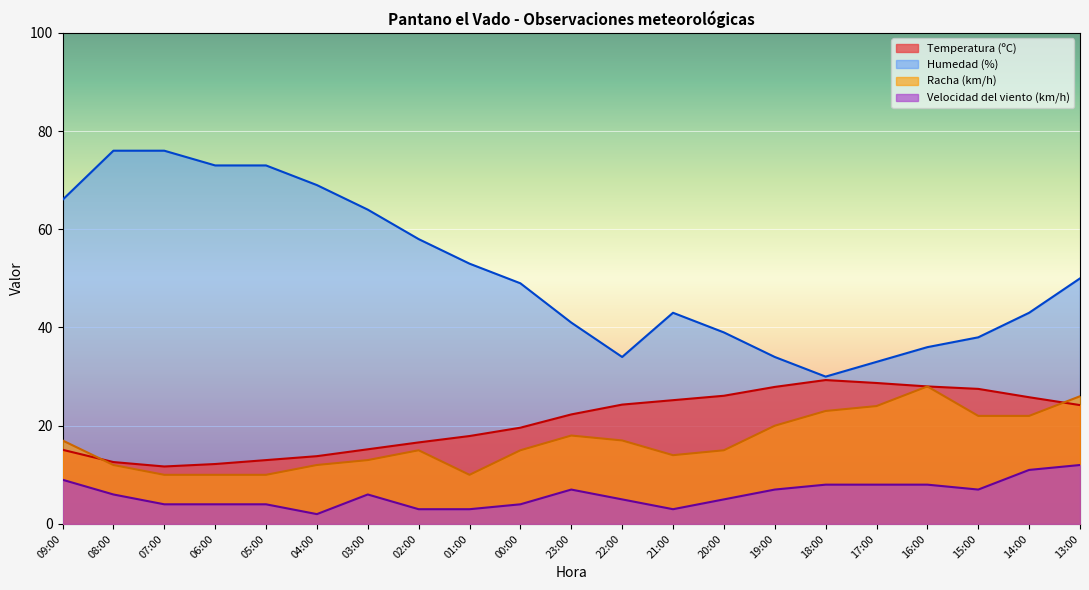

What is the total value across all series at 02:00?

92.6